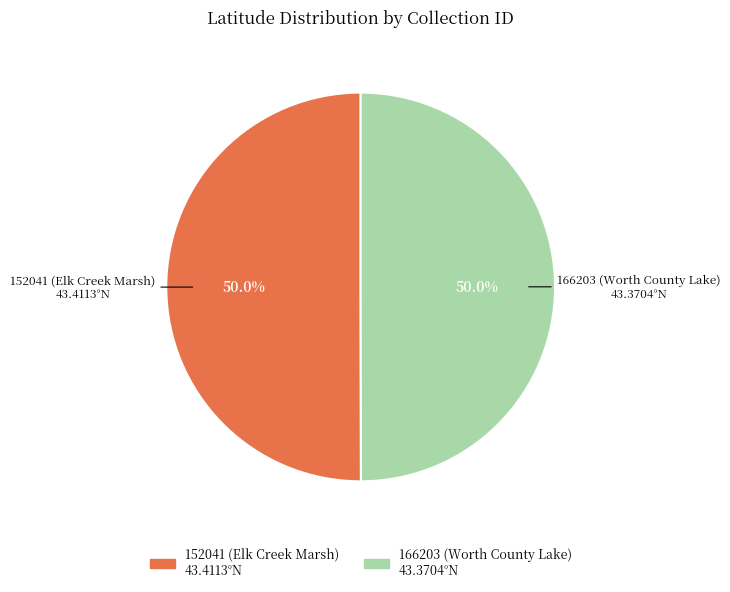

To the nearest percent, what portion does 166203 (Worth County Lake) represent?

50%